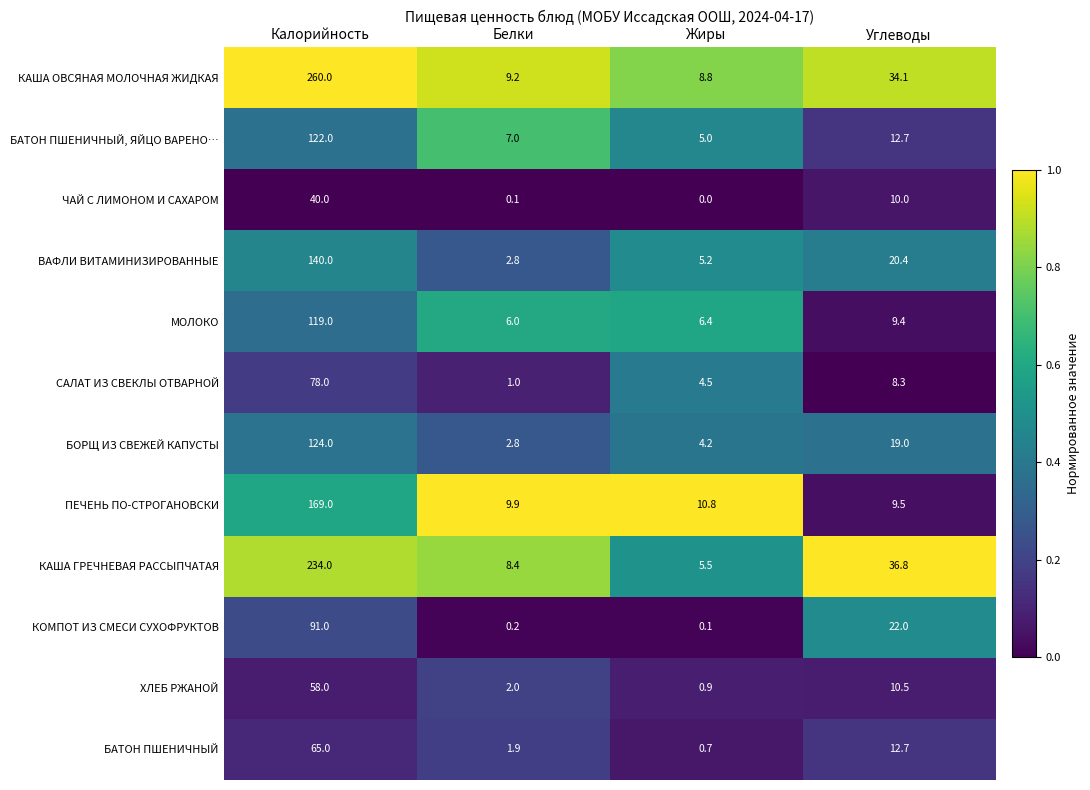

What is the difference between the maximum and minimum values in the САЛАТ ИЗ СВЕКЛЫ ОТВАРНОЙ series?

77.0